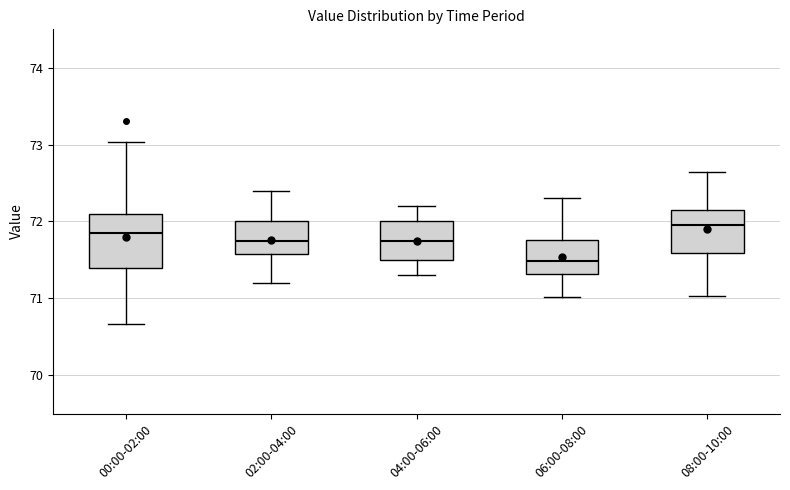

Where is the upper edge of the box for 08:00-10:00 on the y-axis? The values are not printed on the chart, so give them approximately, as read against the axis.

72.1